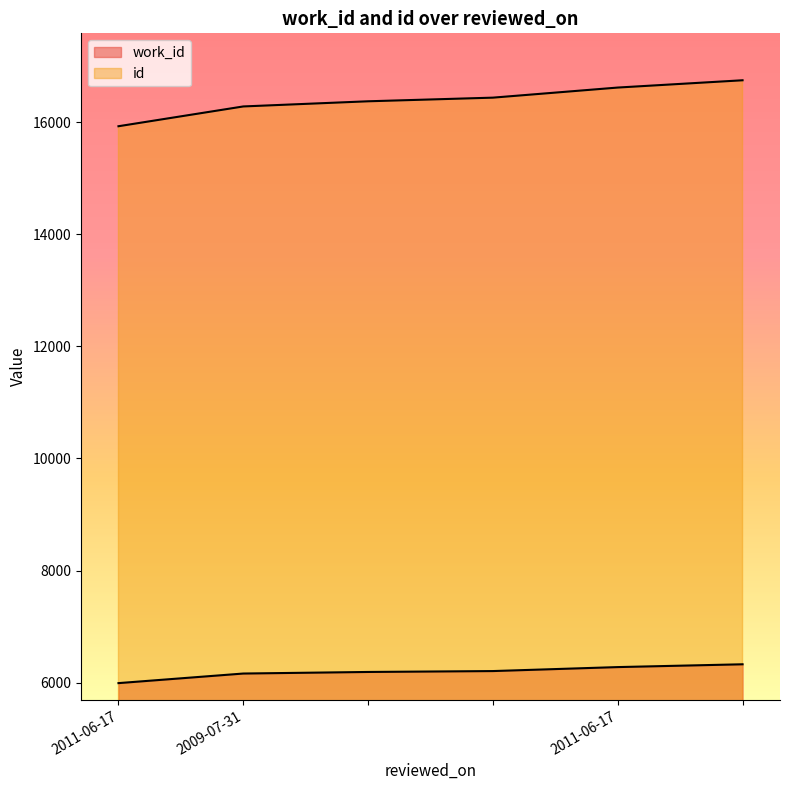

Rank the series by their average value, from highest to lowest.

id, work_id